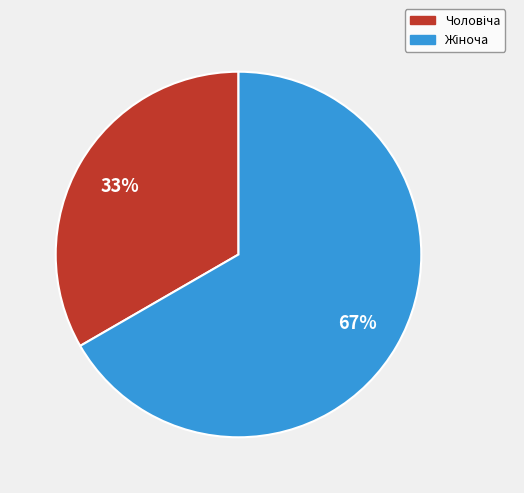

Is there any slice that represents more than half of the pie?

Yes